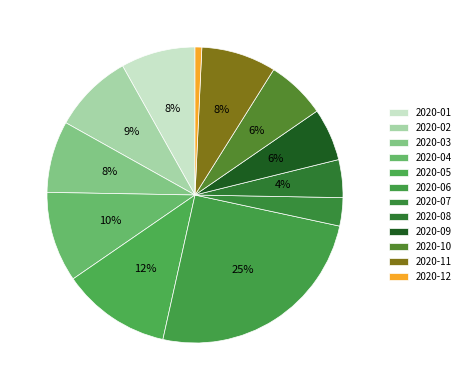

Count the number of slices in the pie.

12